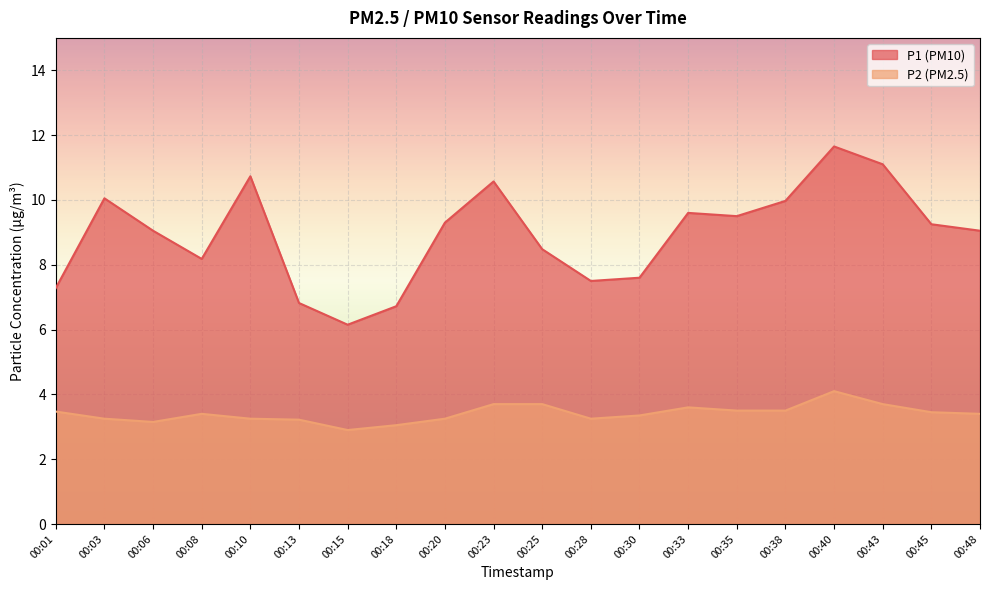

Which has a higher value, 00:48 or 00:45?

00:45